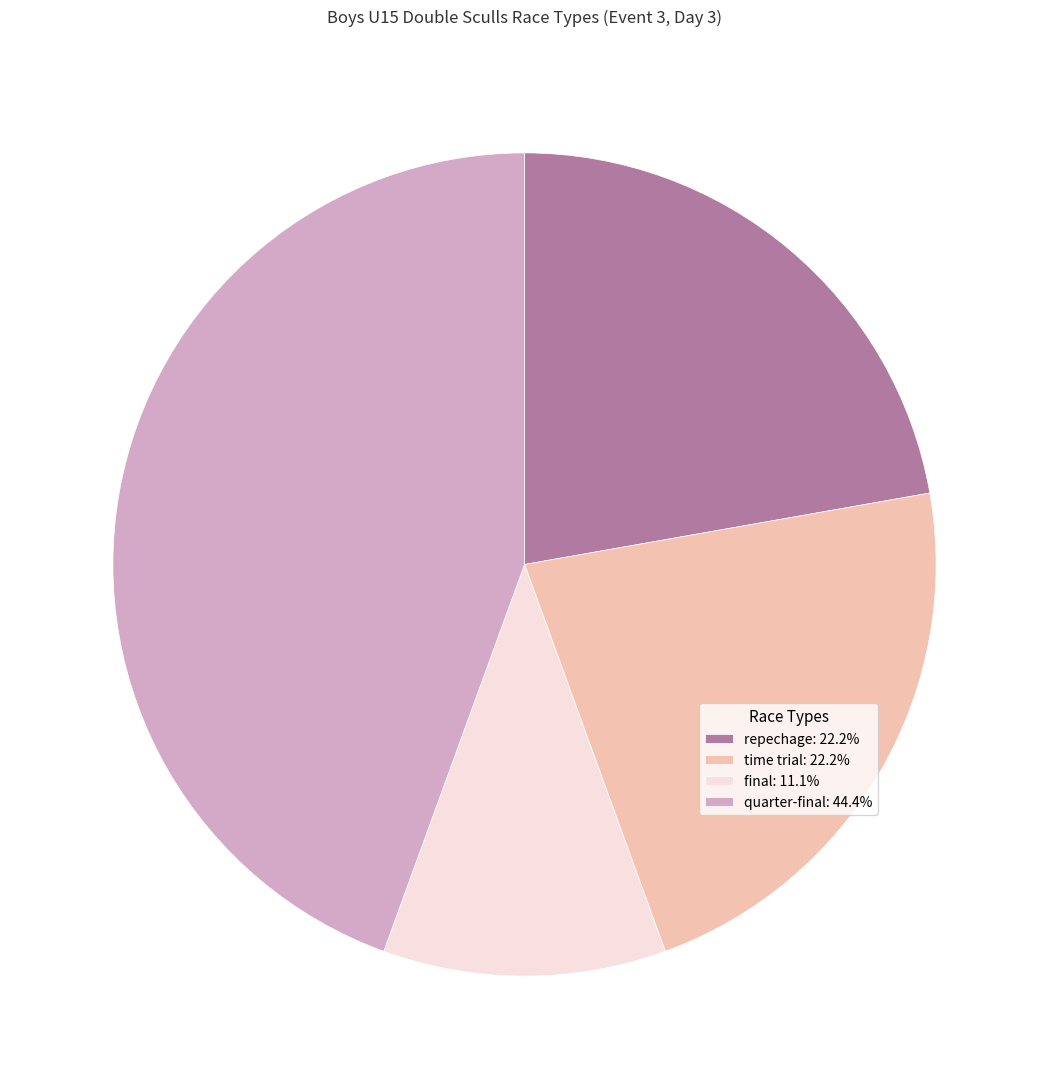

Combined, do final: 11.1% and quarter-final: 44.4% account for over 50%?

Yes